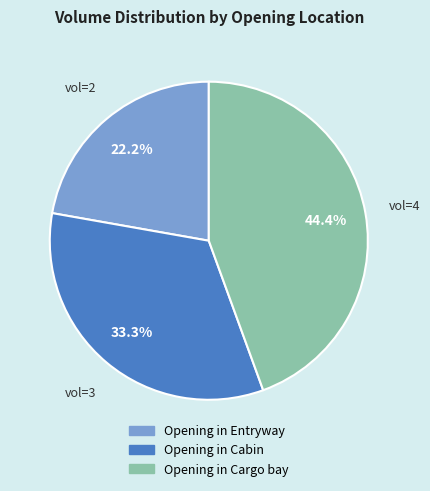

Is there a majority slice in this chart?

No